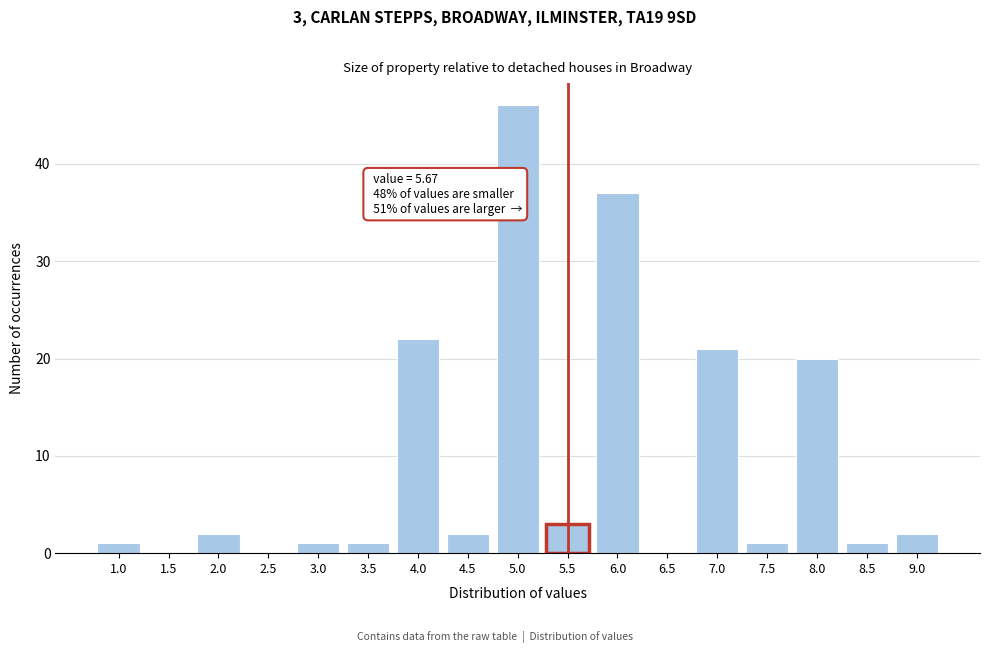

Reading left to right, list all the values displayed in this chart.

1.0=1	1.5=0	2.0=2	2.5=0	3.0=1	3.5=1	4.0=22	4.5=2	5.0=46	5.5=3	6.0=37	6.5=0	7.0=21	7.5=1	8.0=20	8.5=1	9.0=2